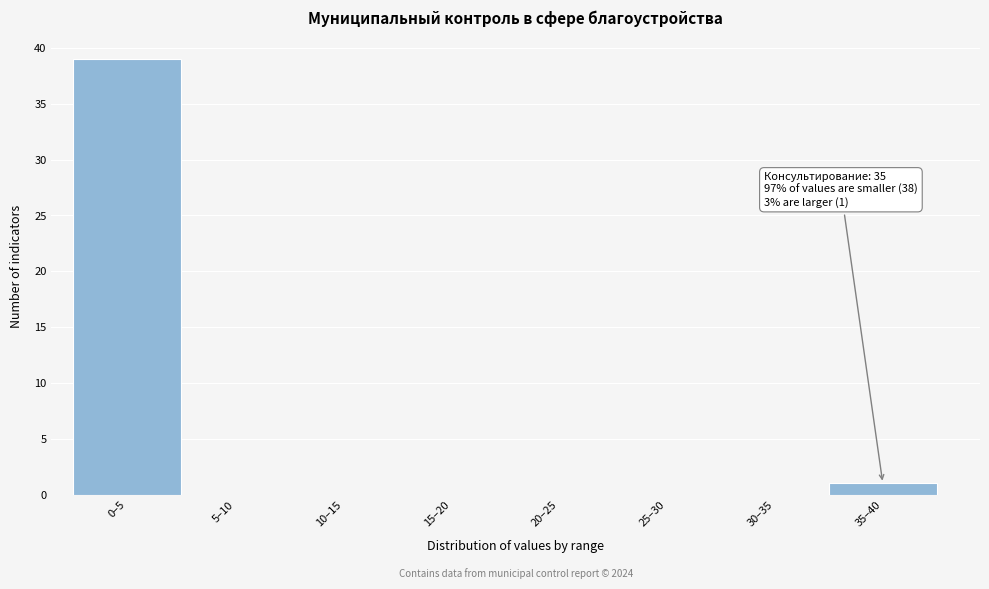

Reading left to right, transcribe all the data shown in this chart.

0–5=39	5–10=0	10–15=0	15–20=0	20–25=0	25–30=0	30–35=0	35–40=1